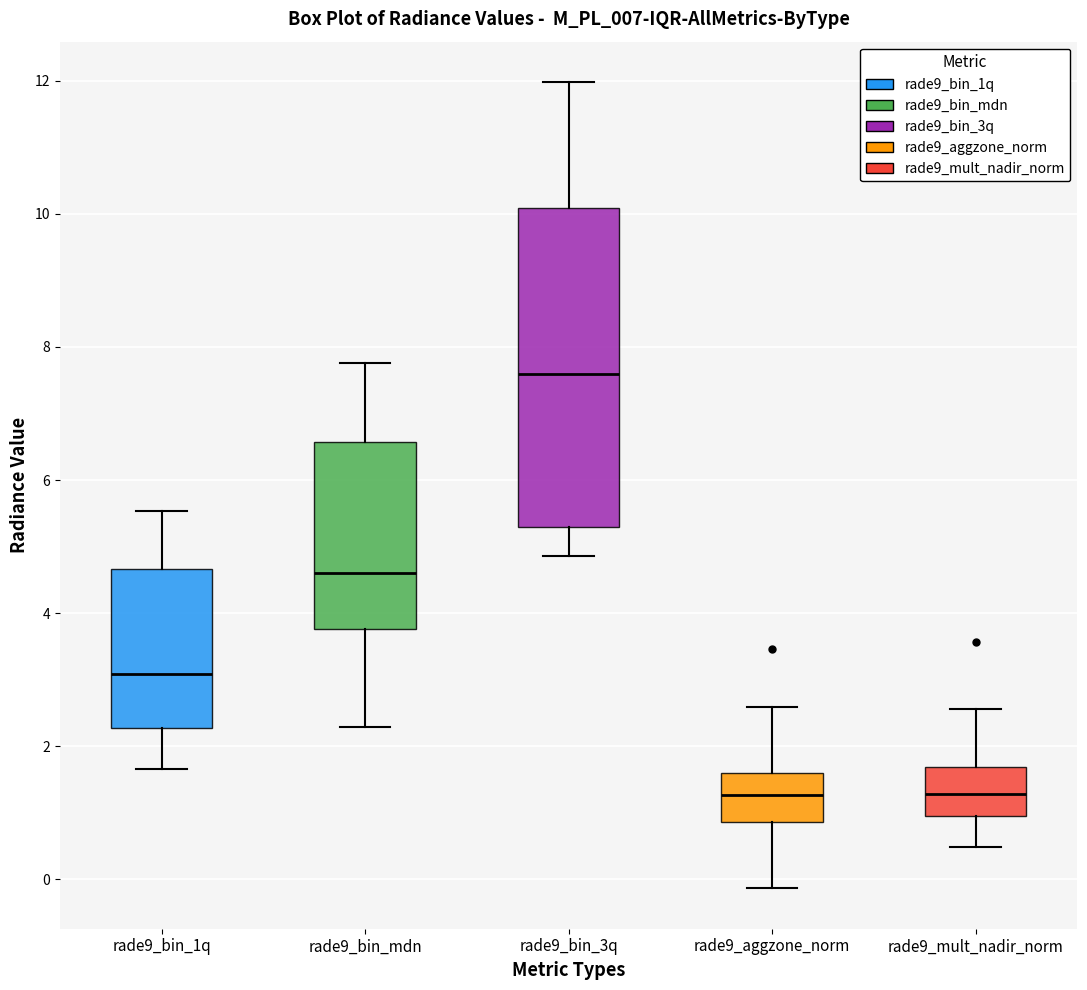

Where does the upper whisker of the box for rade9_aggzone_norm end on the y-axis? The values are not printed on the chart, so give them approximately, as read against the axis.

2.6